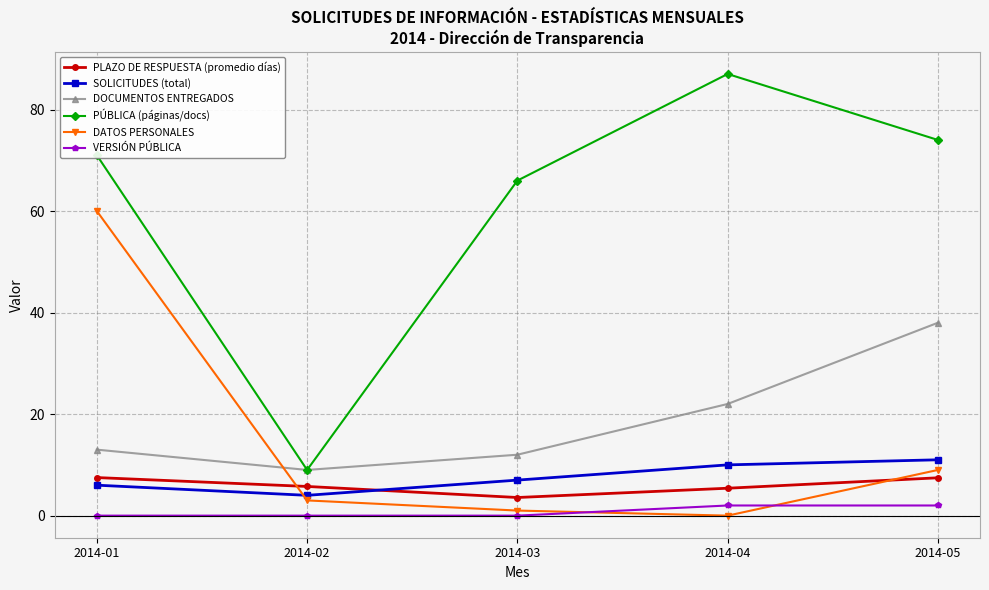

True or false: VERSIÓN PÚBLICA has more than 2 points higher than both neighbors.

False